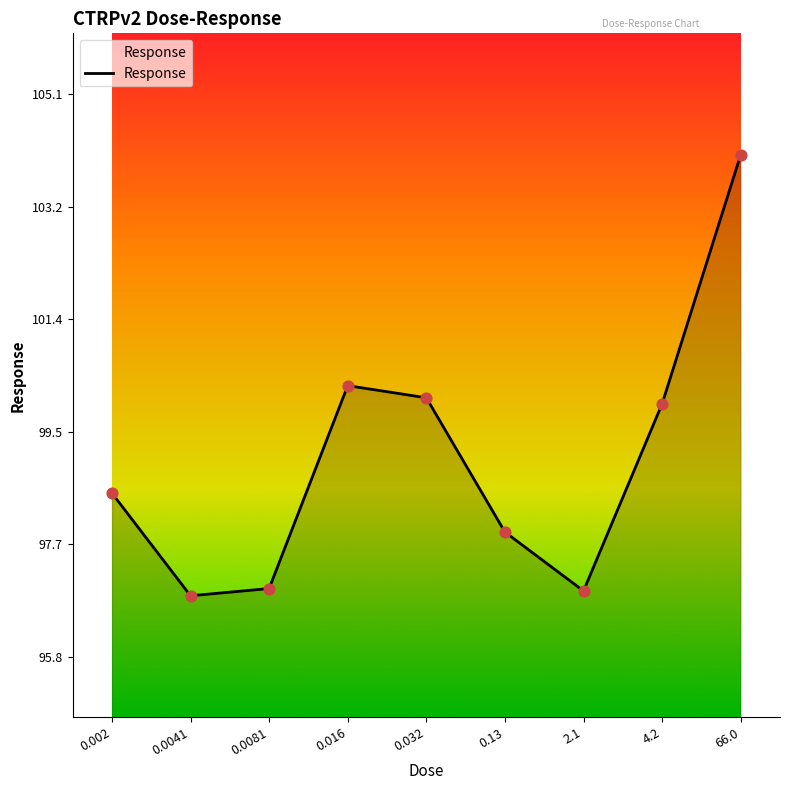

Between 0.016 and 4.2, which is larger?

0.016